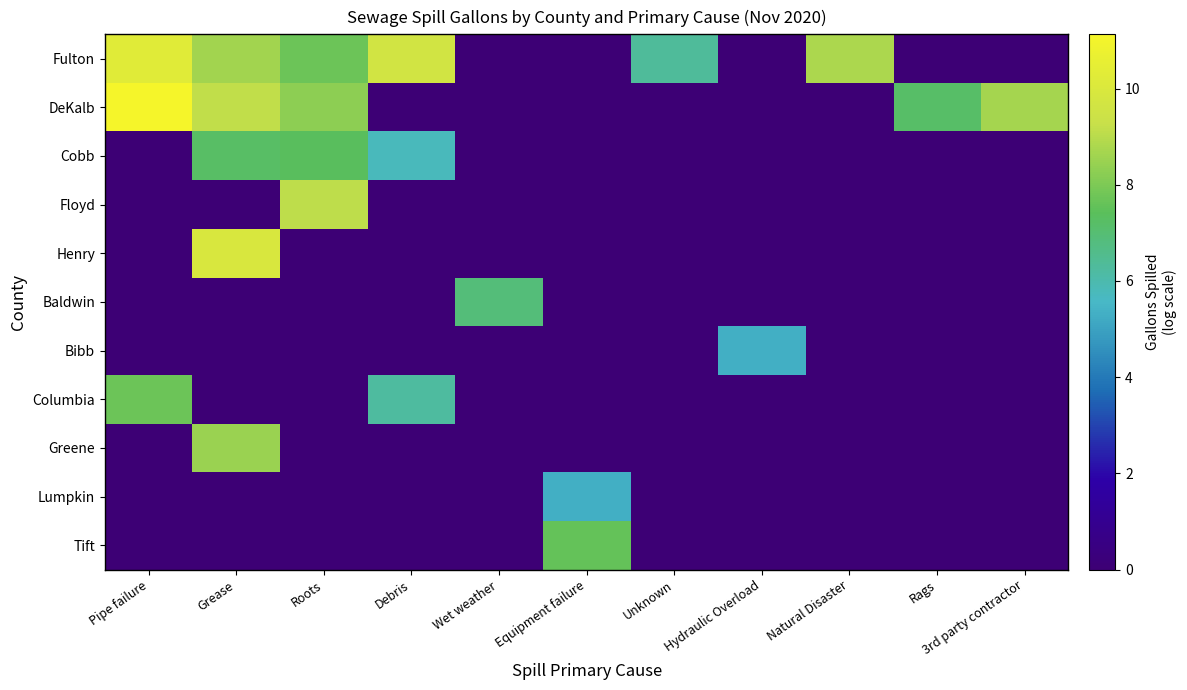

What is the spread (max minus min) of values at Rags?

7.2